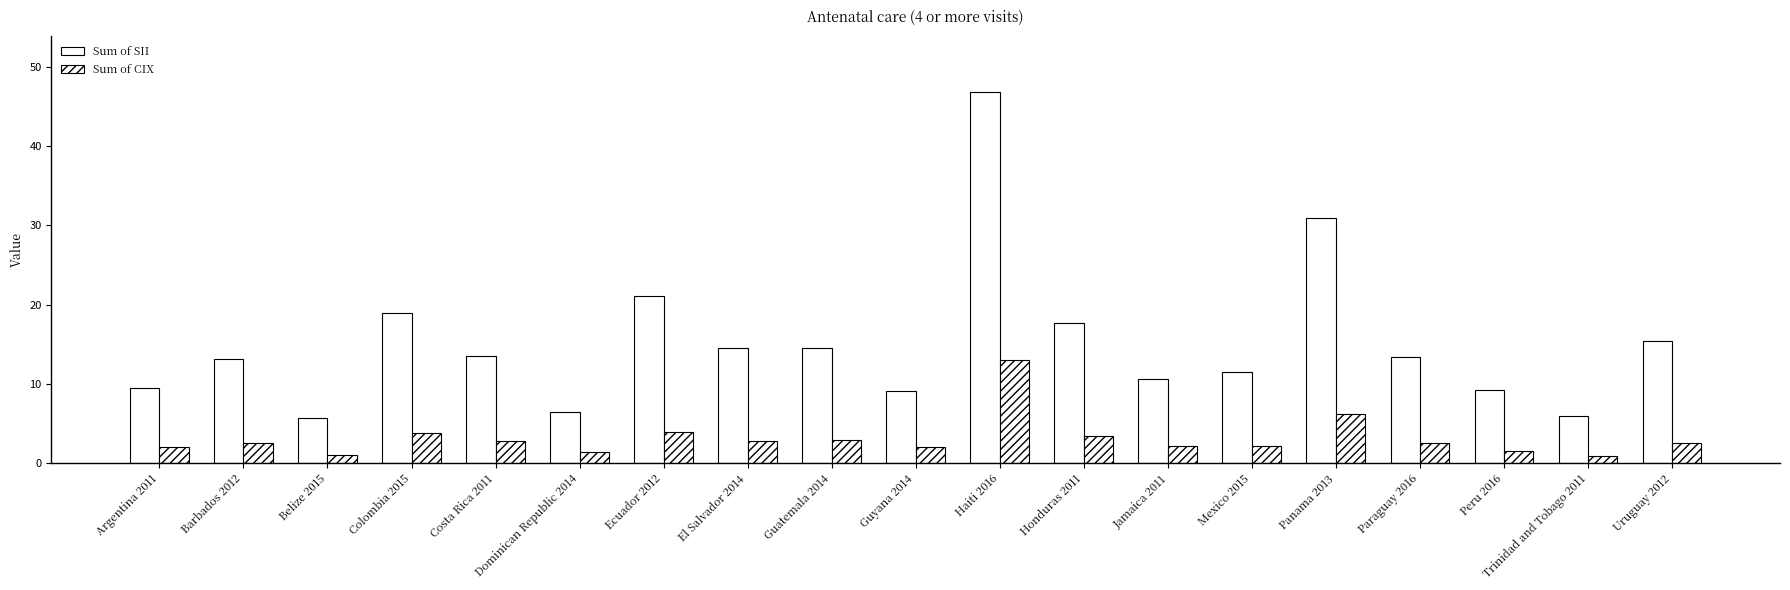

What is the label of the 5th bar from the right?

Panama 2013